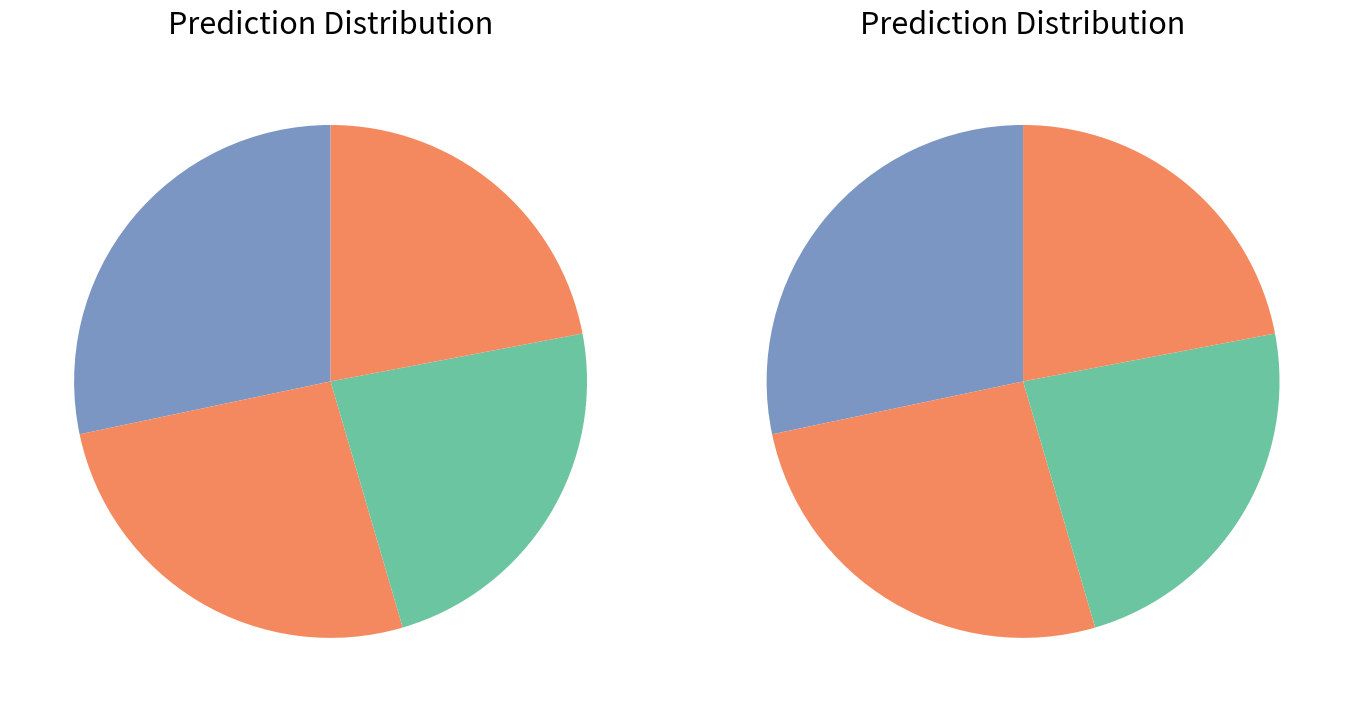

The 2015/16 slice represents 23% of the pie. True or false?

True